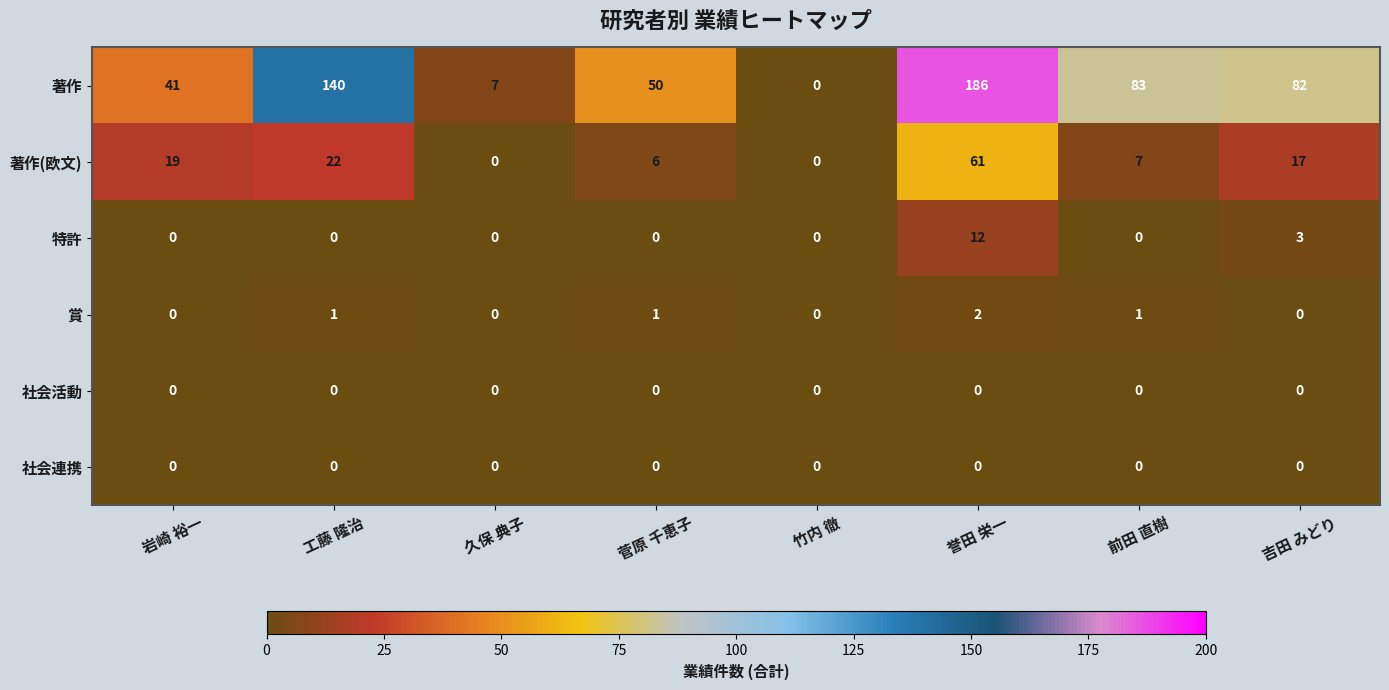

Which series has the largest total across all categories?

著作